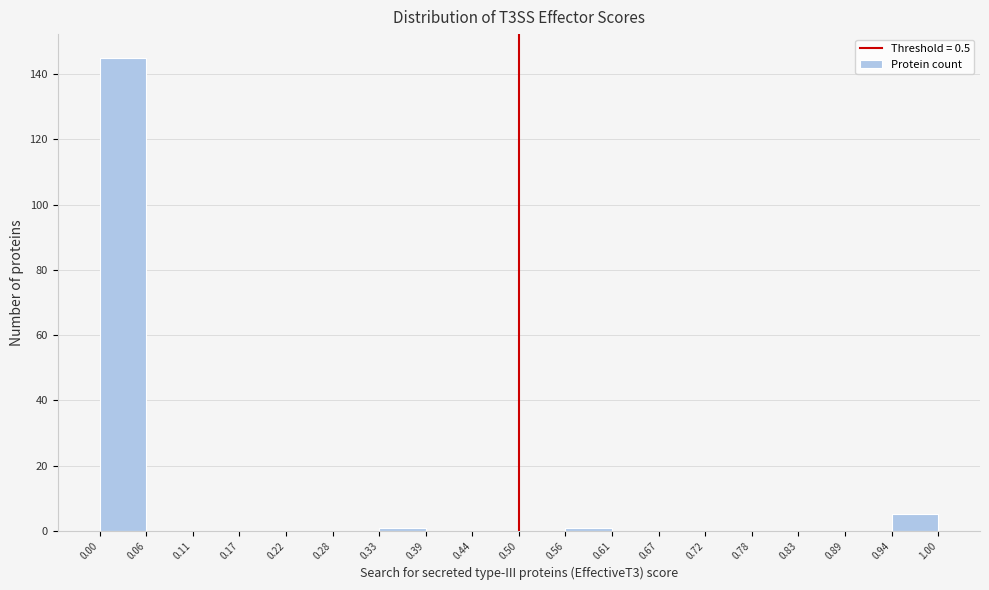

How tall is the bar that spans 0.00 to 0.06 on the x-axis? The values are not printed on the chart, so give them approximately, as read against the axis.

146